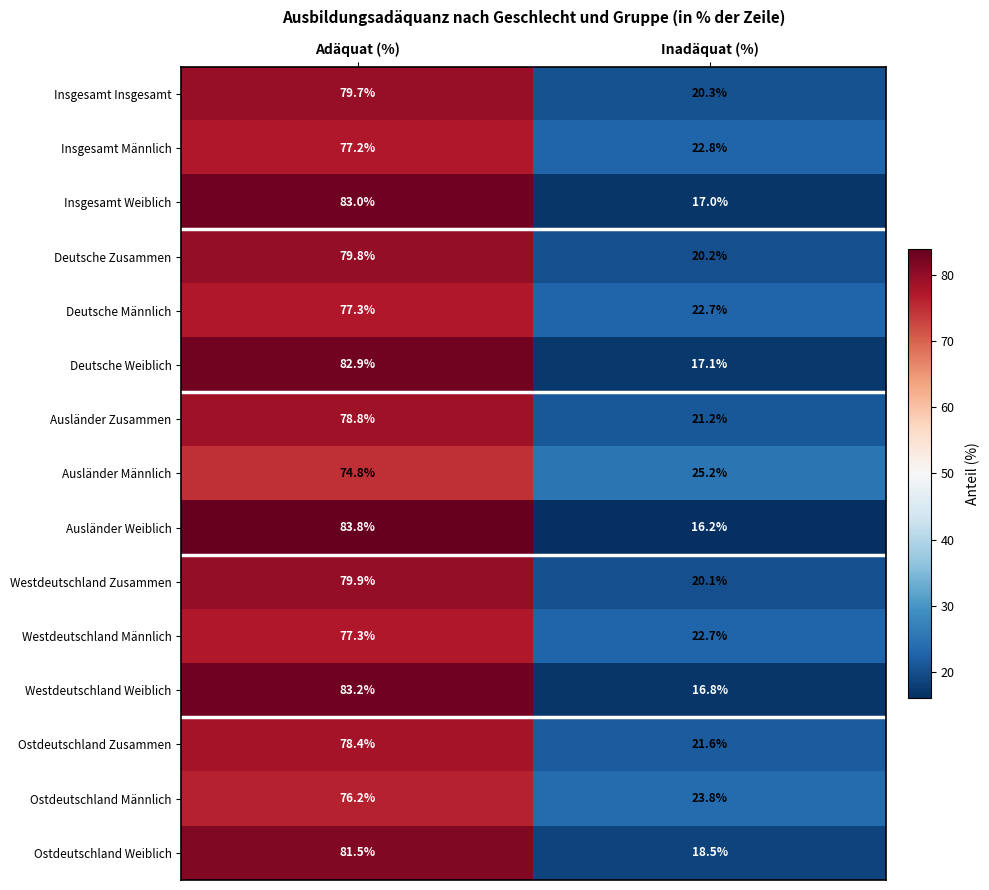

Count the number of categories in the chart.

2